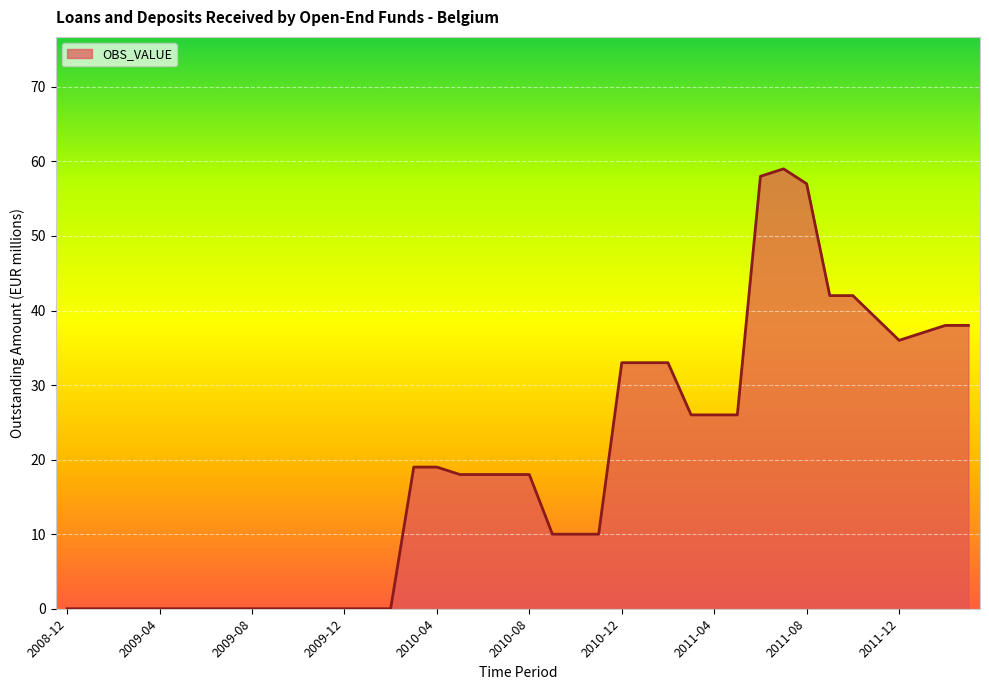

What is the maximum value shown in the chart?

59